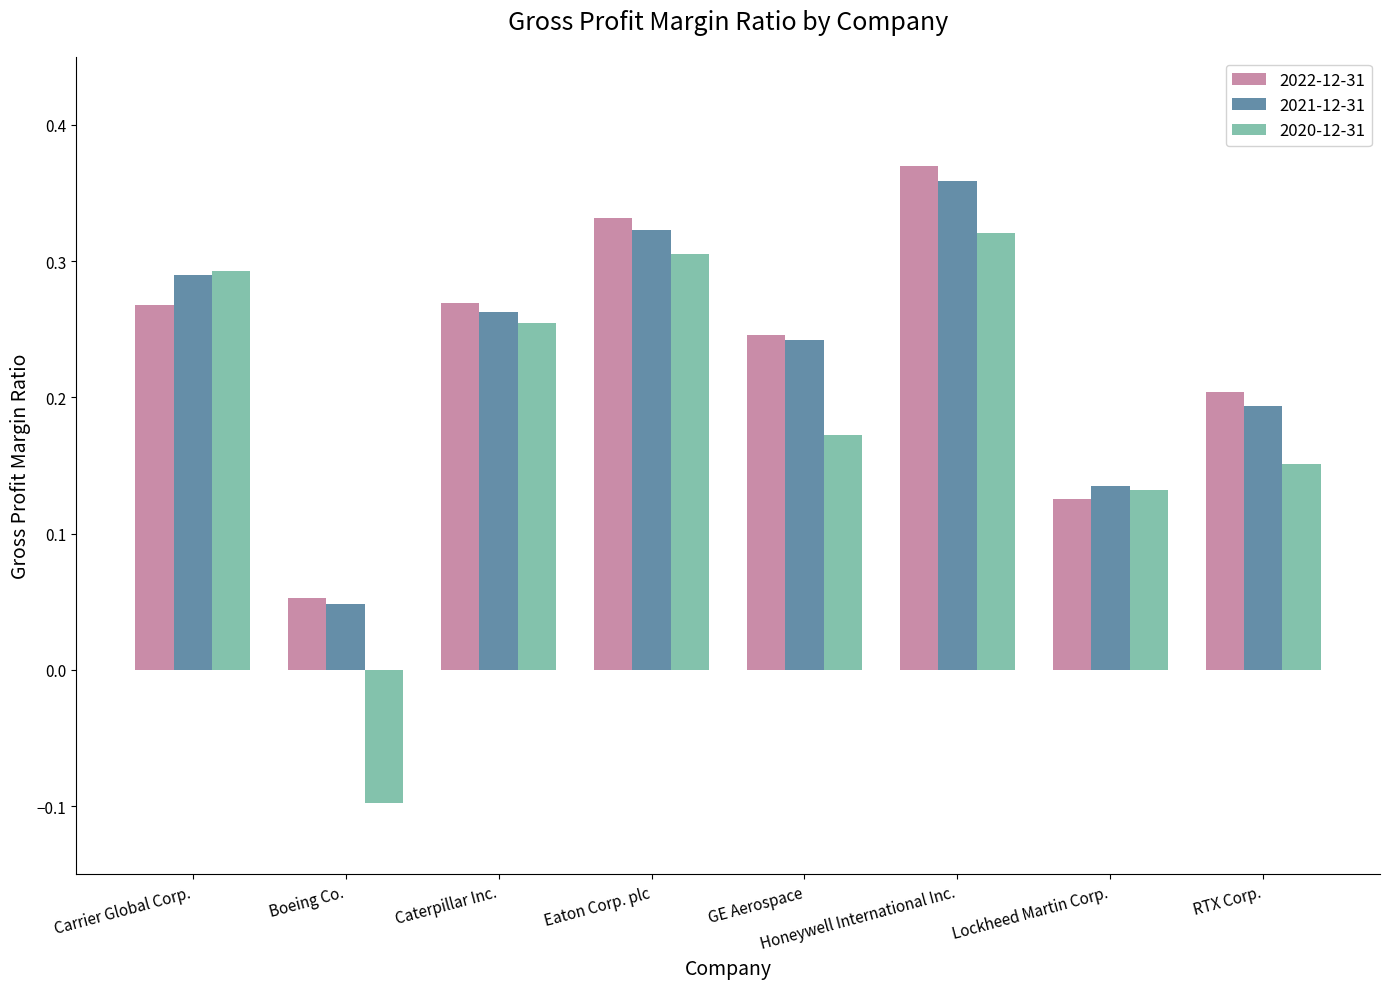

True or false: 2022-12-31 has a value of 0.0 at Boeing Co..

False